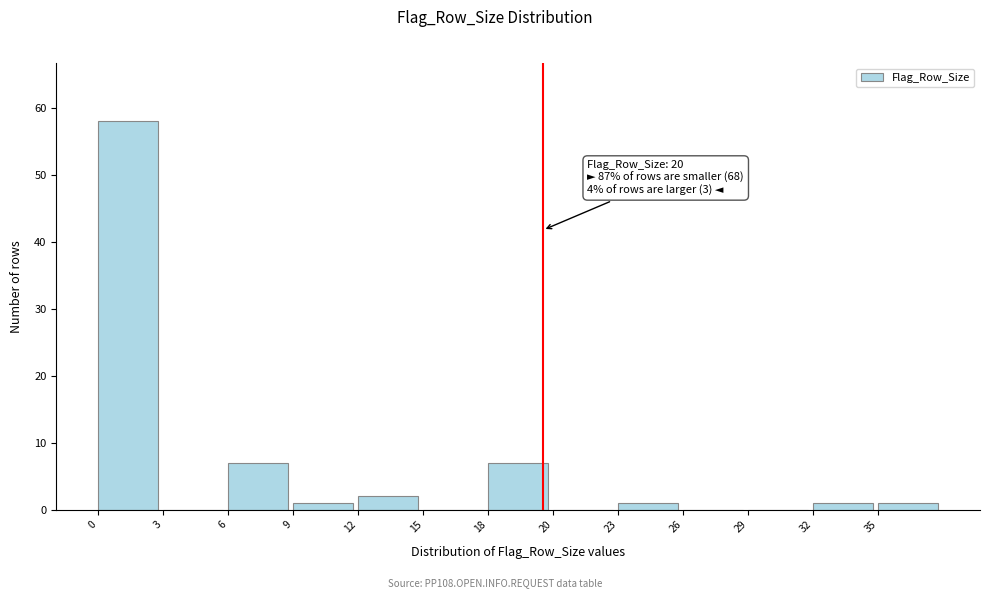

Reading right to left, list all the values displayed in this chart.

35=1	32=1	29=0	26=0	23=1	20=0	18=7	15=0	12=2	9=1	6=7	3=0	0=58